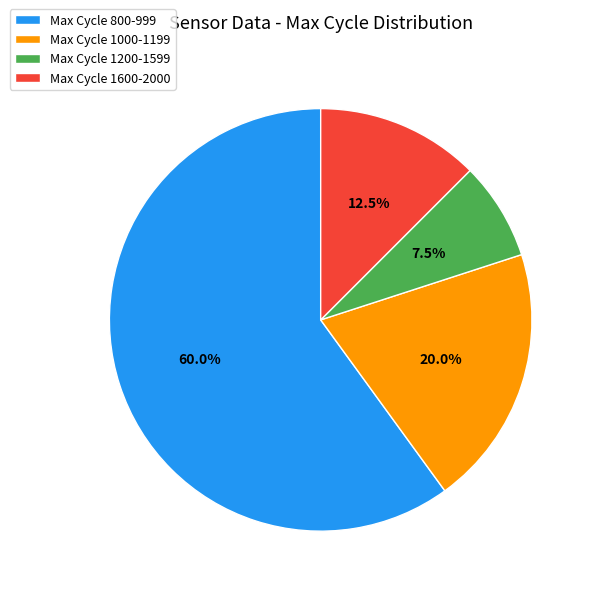

Rank the categories by value from lowest to highest.

Max Cycle 1200-1599, Max Cycle 1600-2000, Max Cycle 1000-1199, Max Cycle 800-999